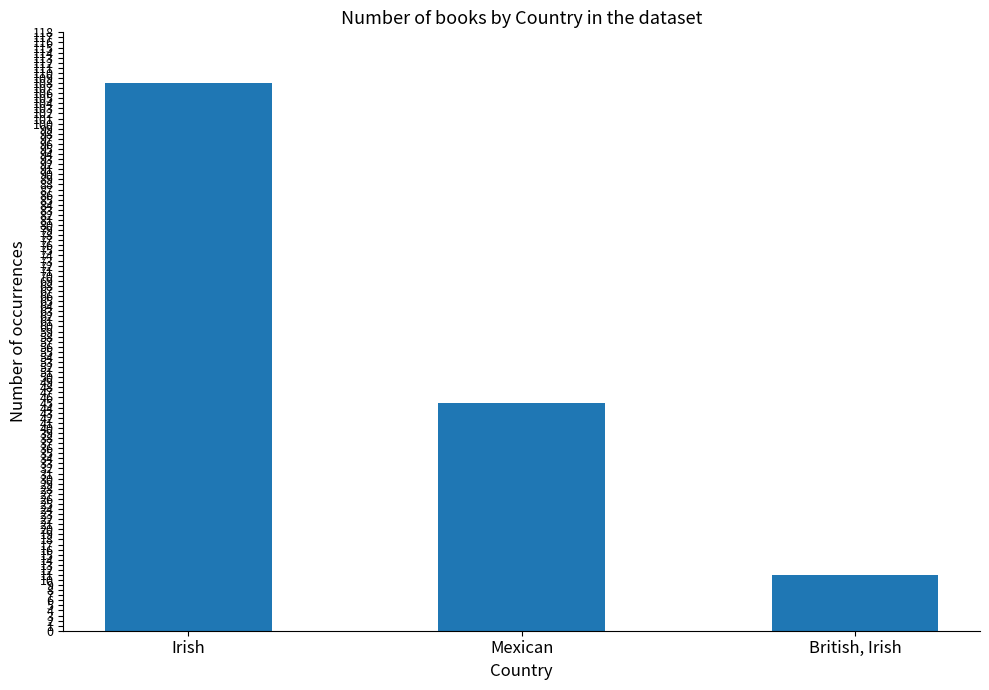

Count the number of data series in this chart.

1